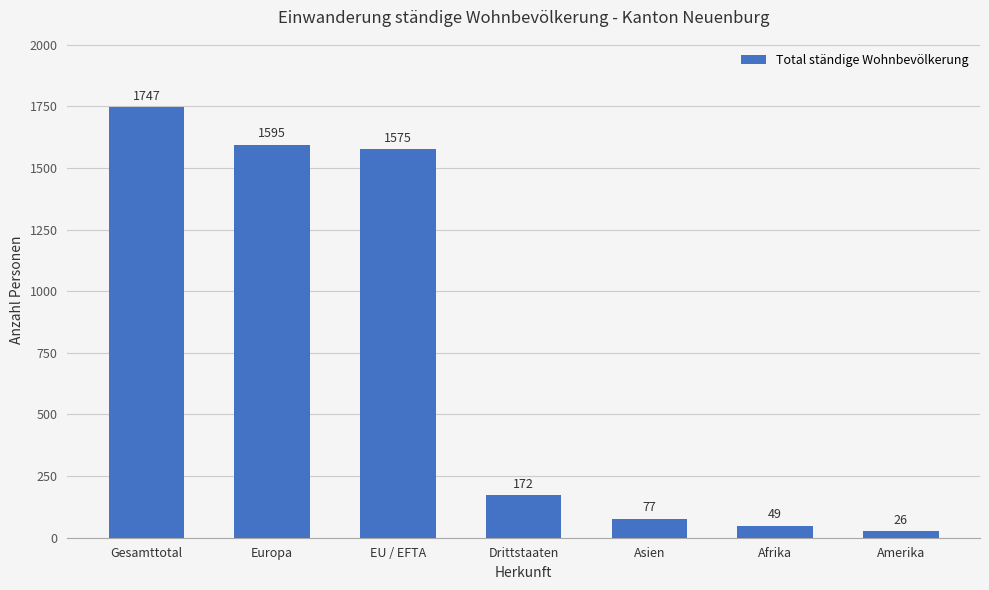

What position from the right is Asien?

3